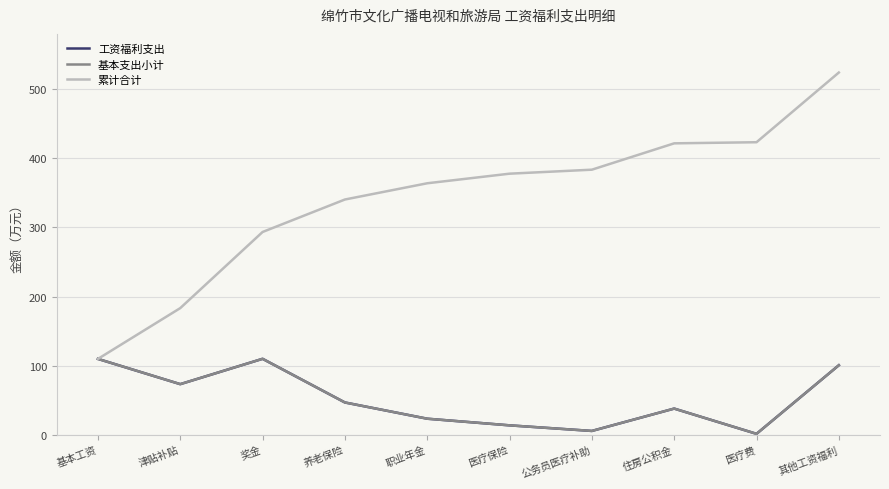

List the series in order of their peak value, lowest first.

工资福利支出, 基本支出小计, 累计合计